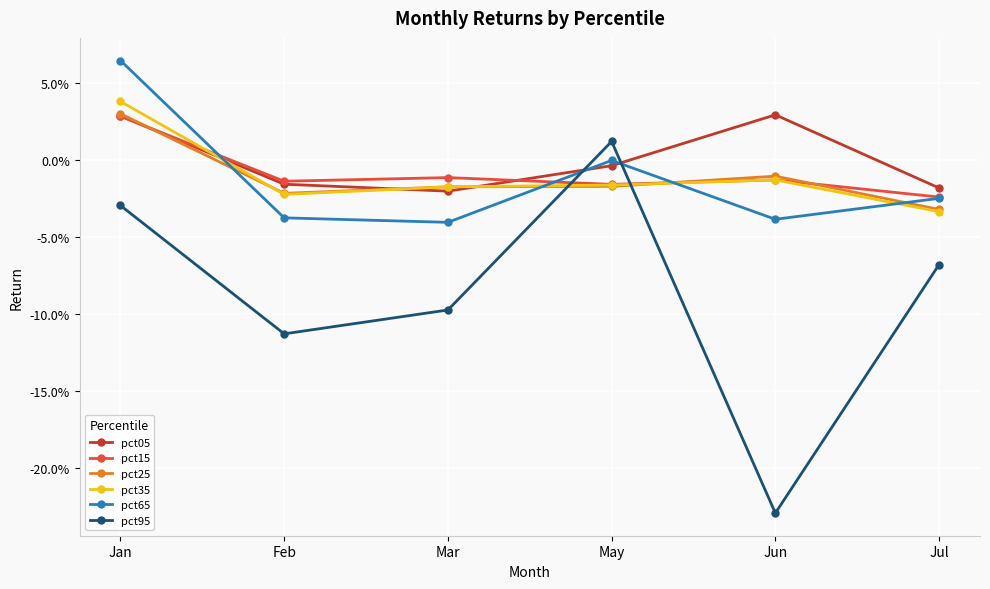

List the labels in order of pct25 value, largest first.

Jan, Jun, May, Mar, Feb, Jul